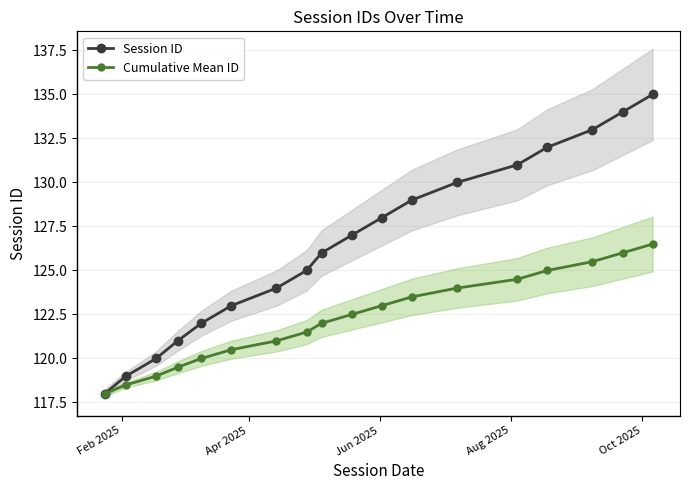

True or false: Session ID has more than 1 points higher than both neighbors.

False